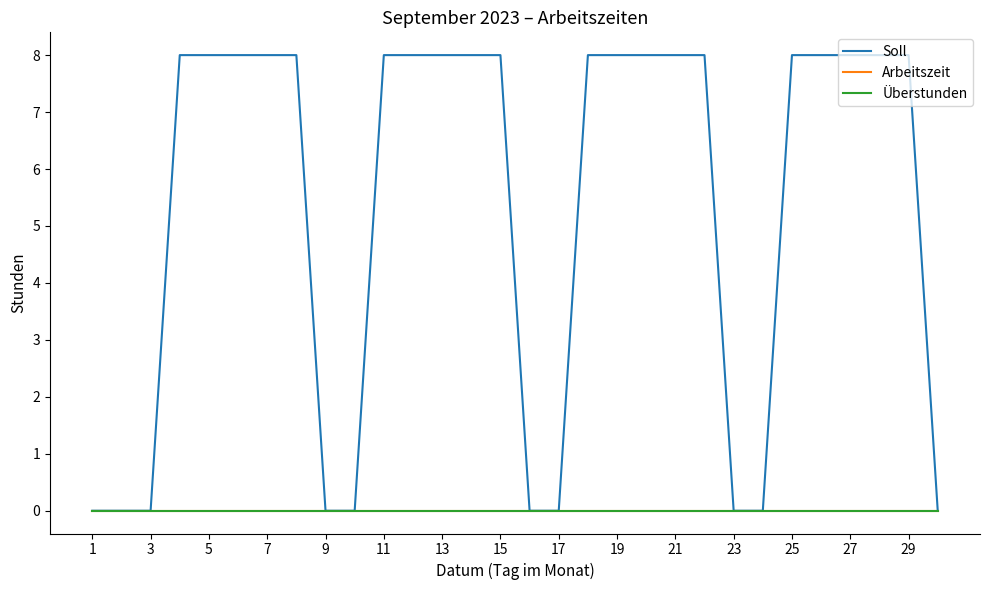

Which series has the largest range (max minus min)?

Soll